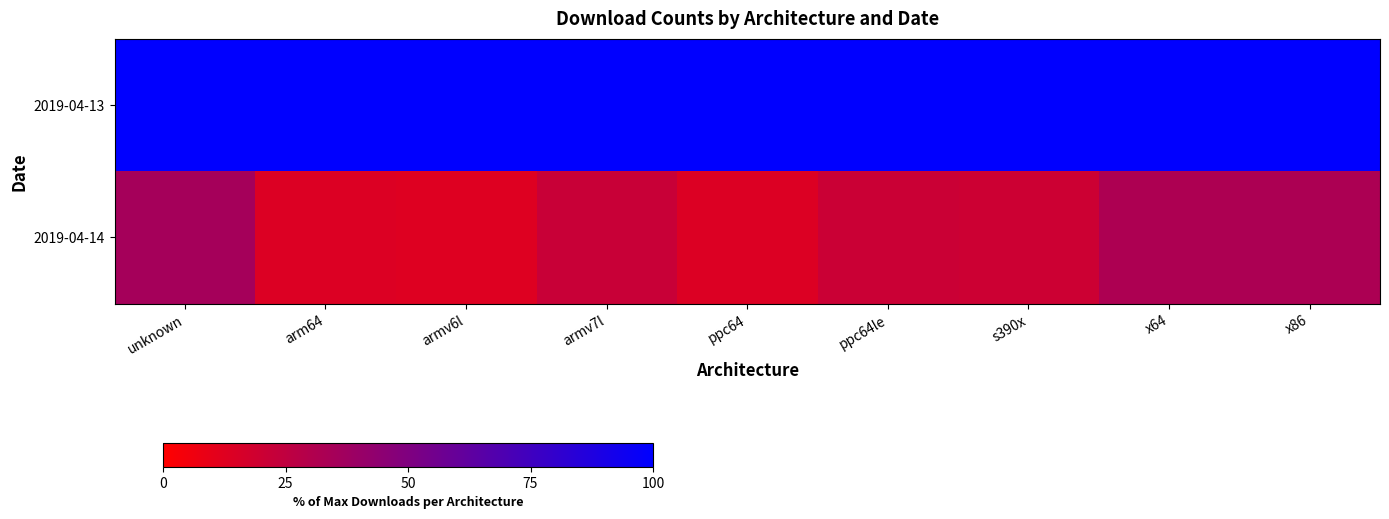

Which has a higher value, ppc64 or armv6l?

ppc64